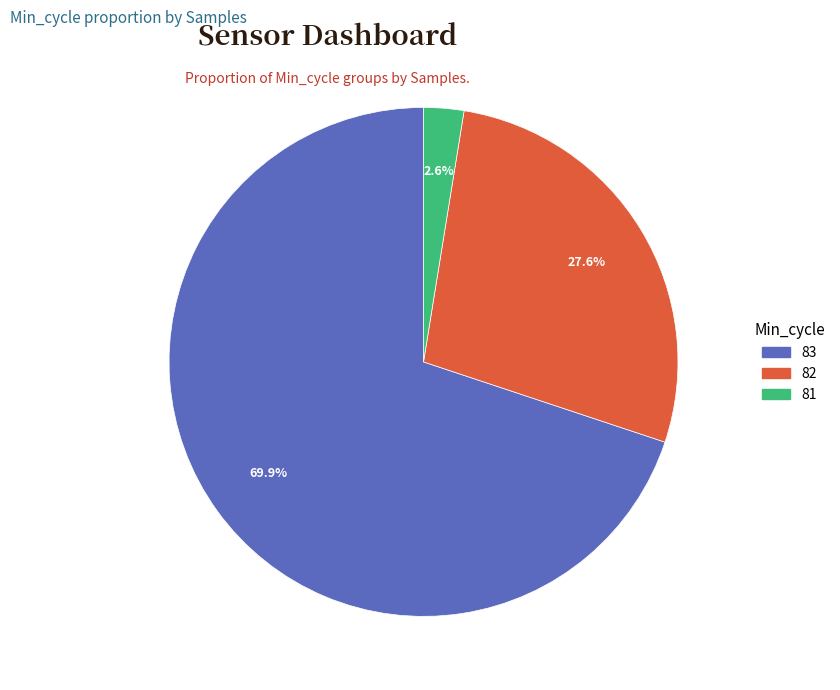

How many slices are in this pie chart?

3